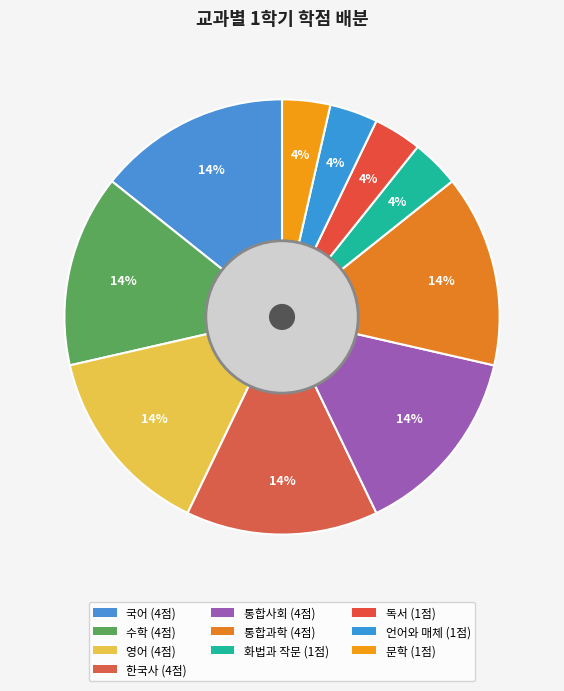

What portion of the pie excludes 문학?

96.4%